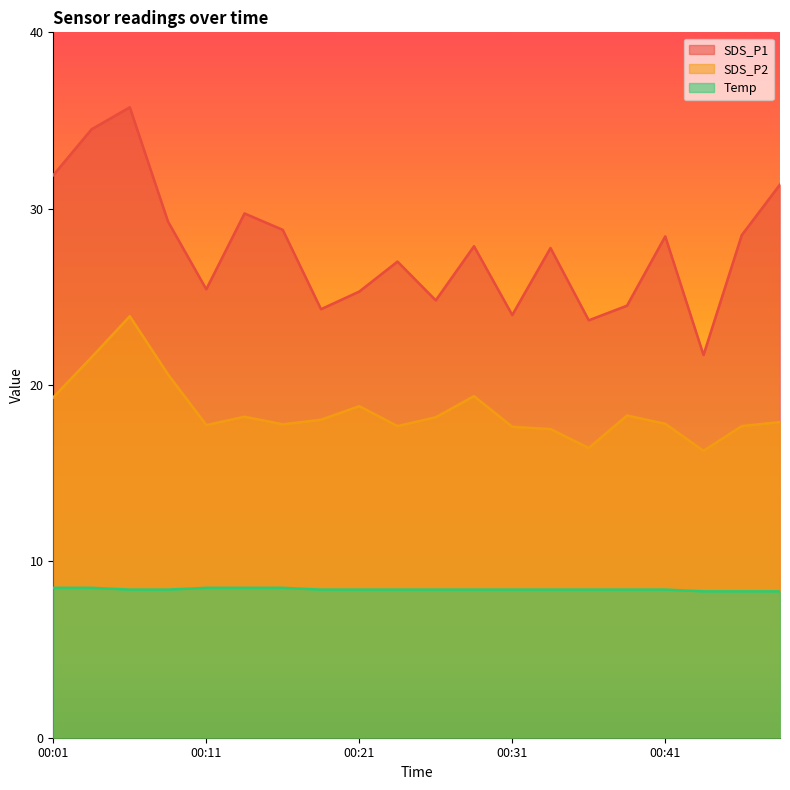

Reading left to right, transcribe all the data shown in this chart.

SDS_P1: 00:01=31.9	00:04=34.5	00:06=35.8	00:09=29.3	00:11=25.4	00:14=29.7	00:16=28.8	00:19=24.3	00:21=25.3	00:24=27.0	00:26=24.8	00:29=27.9	00:31=24.0	00:34=27.8	00:36=23.7	00:39=24.5	00:41=28.4	00:44=21.7	00:46=28.5	00:49=31.4
SDS_P2: 00:01=19.3	00:04=21.6	00:06=23.9	00:09=20.6	00:11=17.7	00:14=18.2	00:16=17.8	00:19=18.0	00:21=18.8	00:24=17.7	00:26=18.2	00:29=19.4	00:31=17.6	00:34=17.5	00:36=16.4	00:39=18.3	00:41=17.8	00:44=16.3	00:46=17.7	00:49=17.9
Temp: 00:01=8.5	00:04=8.5	00:06=8.4	00:09=8.4	00:11=8.5	00:14=8.5	00:16=8.5	00:19=8.4	00:21=8.4	00:24=8.4	00:26=8.4	00:29=8.4	00:31=8.4	00:34=8.4	00:36=8.4	00:39=8.4	00:41=8.4	00:44=8.3	00:46=8.3	00:49=8.3